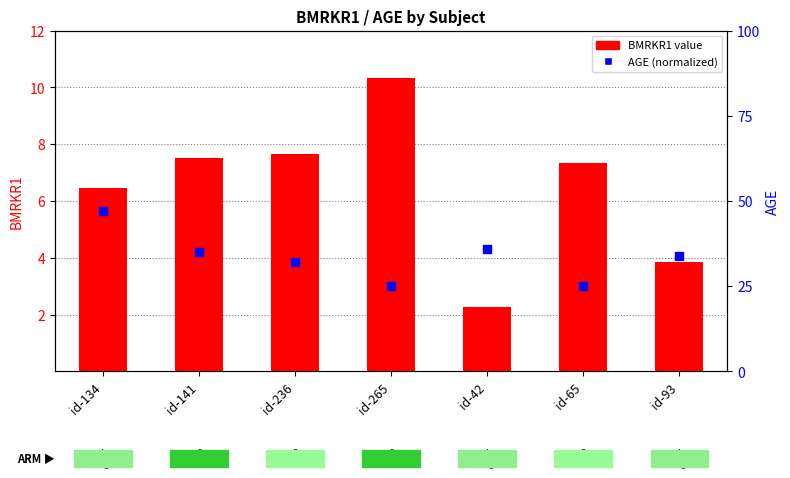

What are all the series names shown in the legend?

BMRKR1 value, AGE (normalized)